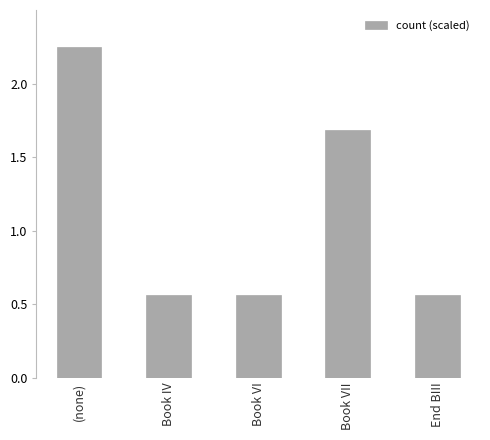

Which category has the highest value across all series?

(none)